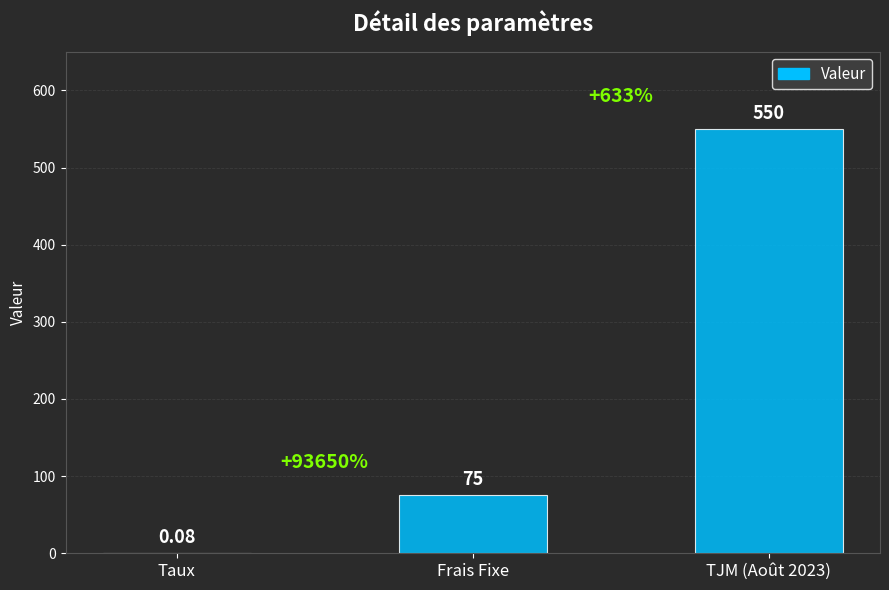

What is the sum of all values?

625.1